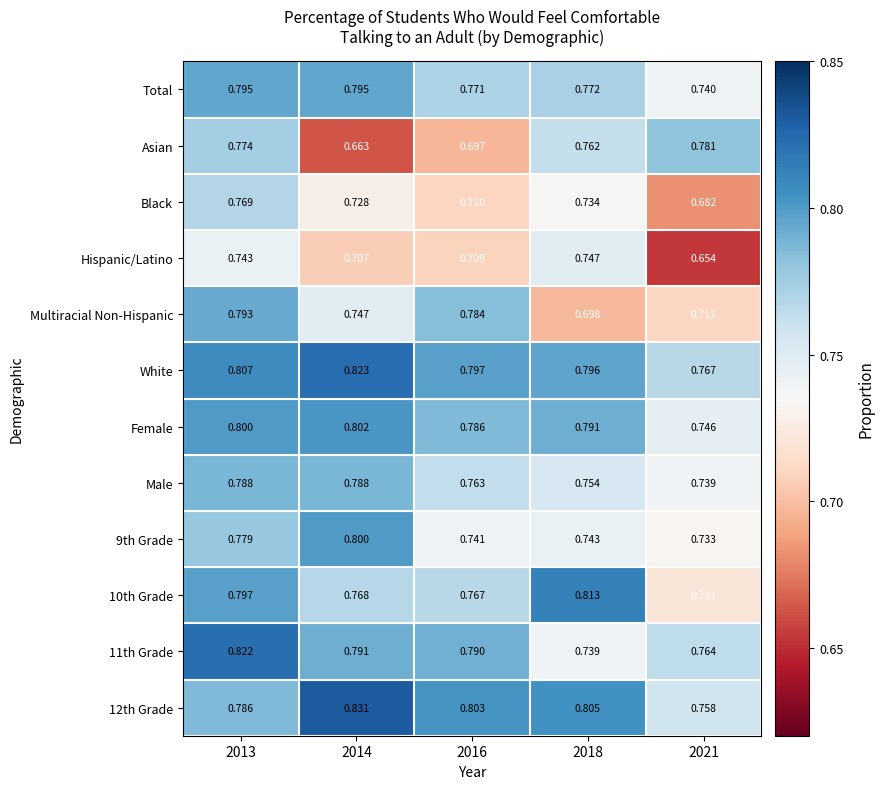

Which series has the largest total across all categories?

White